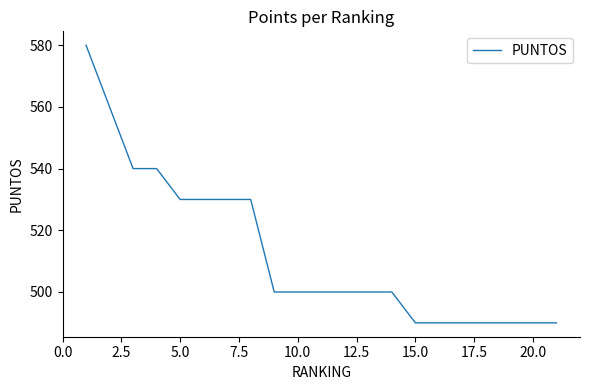

What is the smallest value displayed?

490